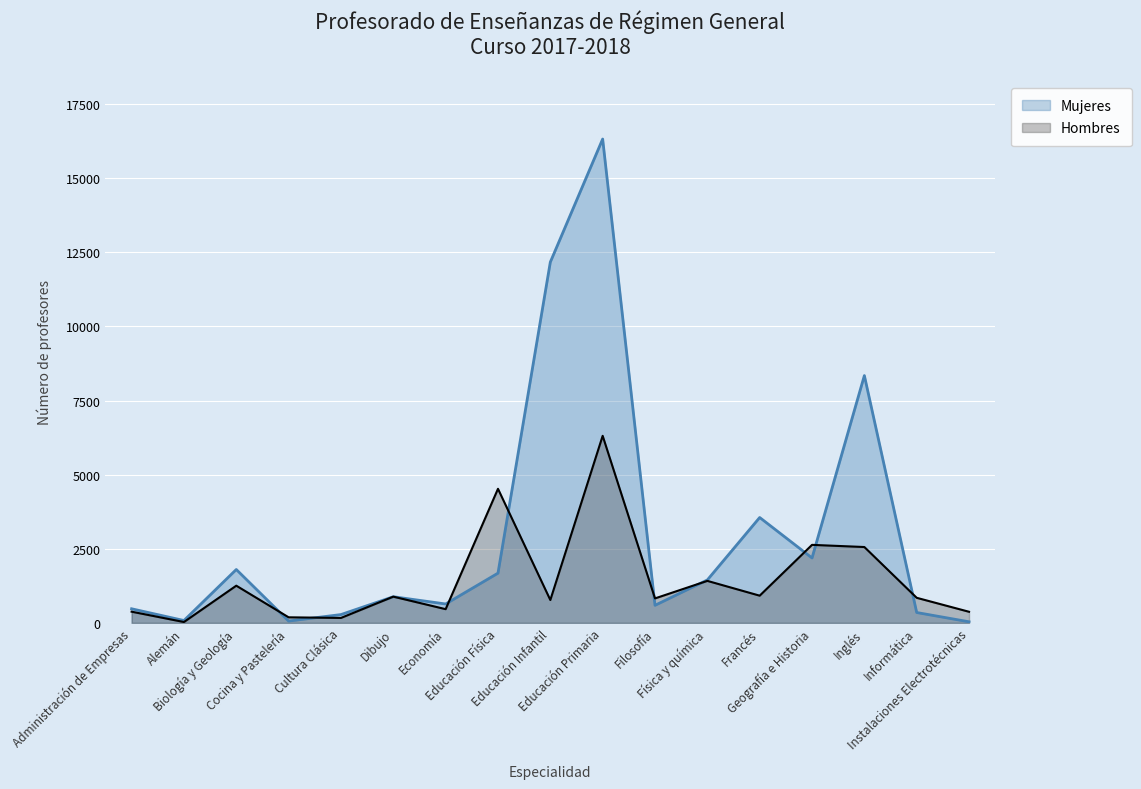

What is the value of the Hombres point at the 5th from the left?

166